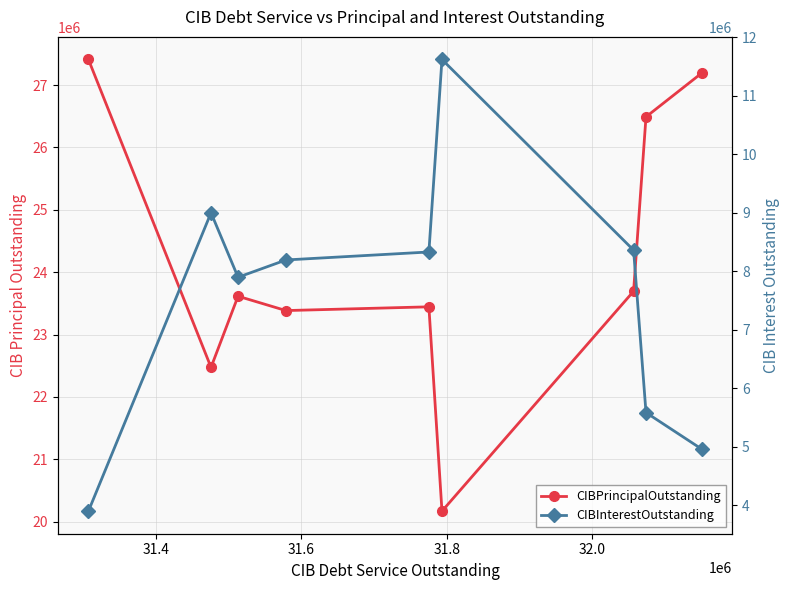

What is the total value across all series at 31.4?

31476004.1